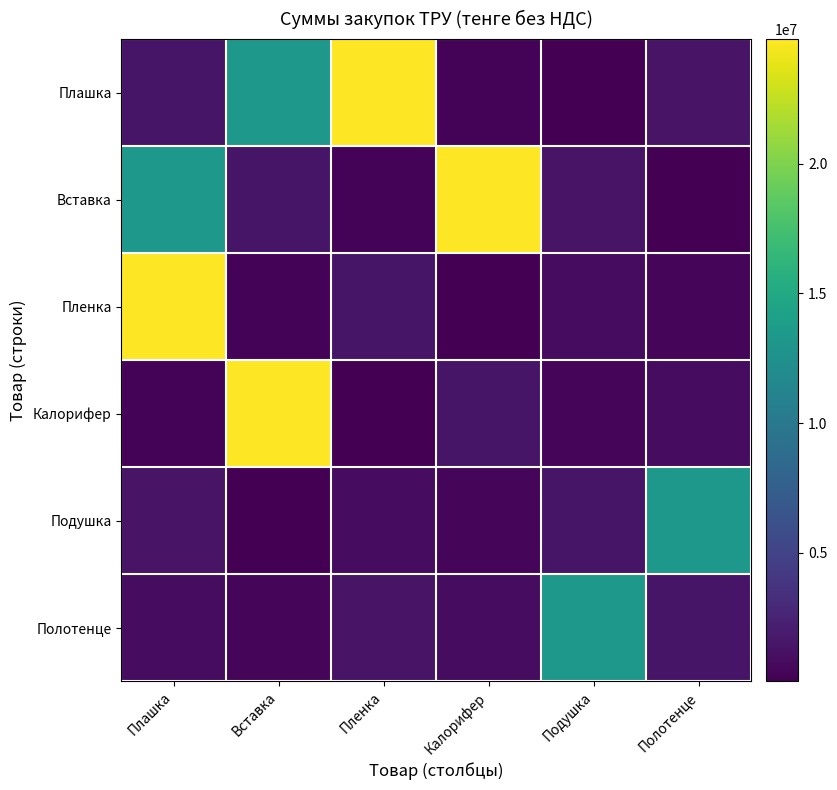

Which series has the largest total across all categories?

Плашка